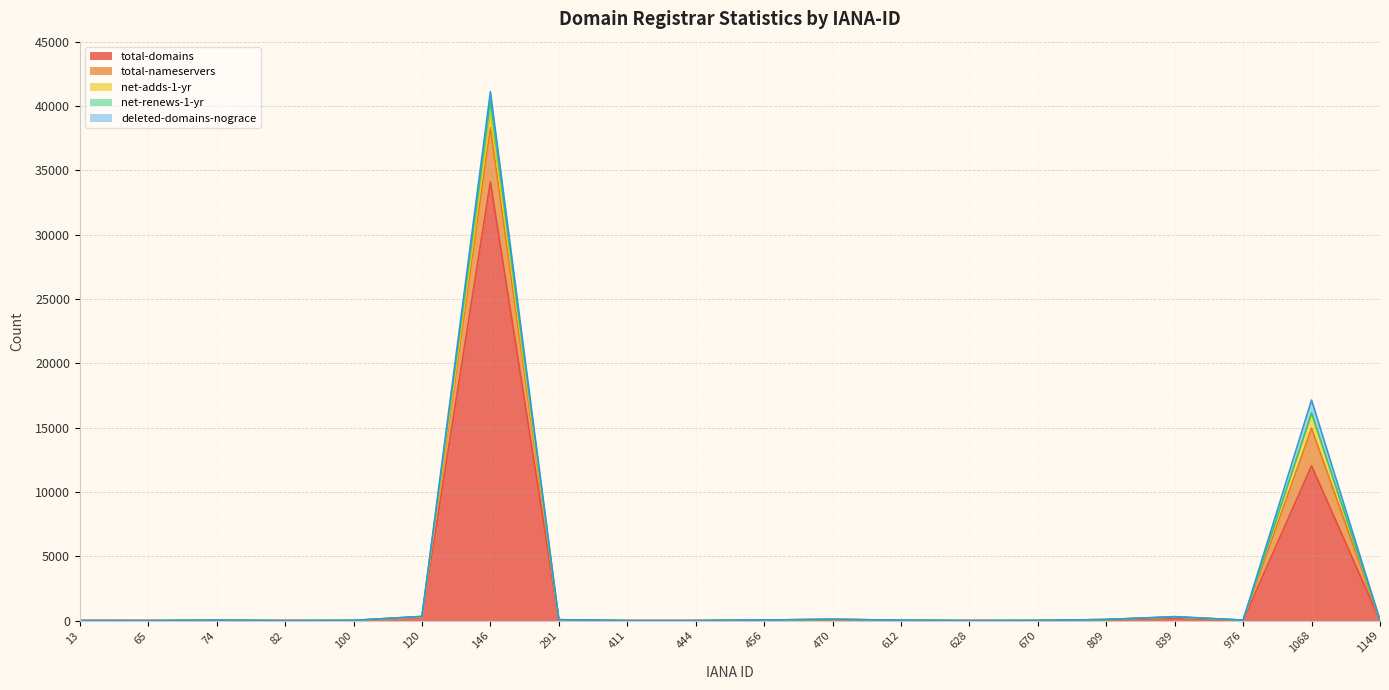

Between 146 and 628, which is larger?

146